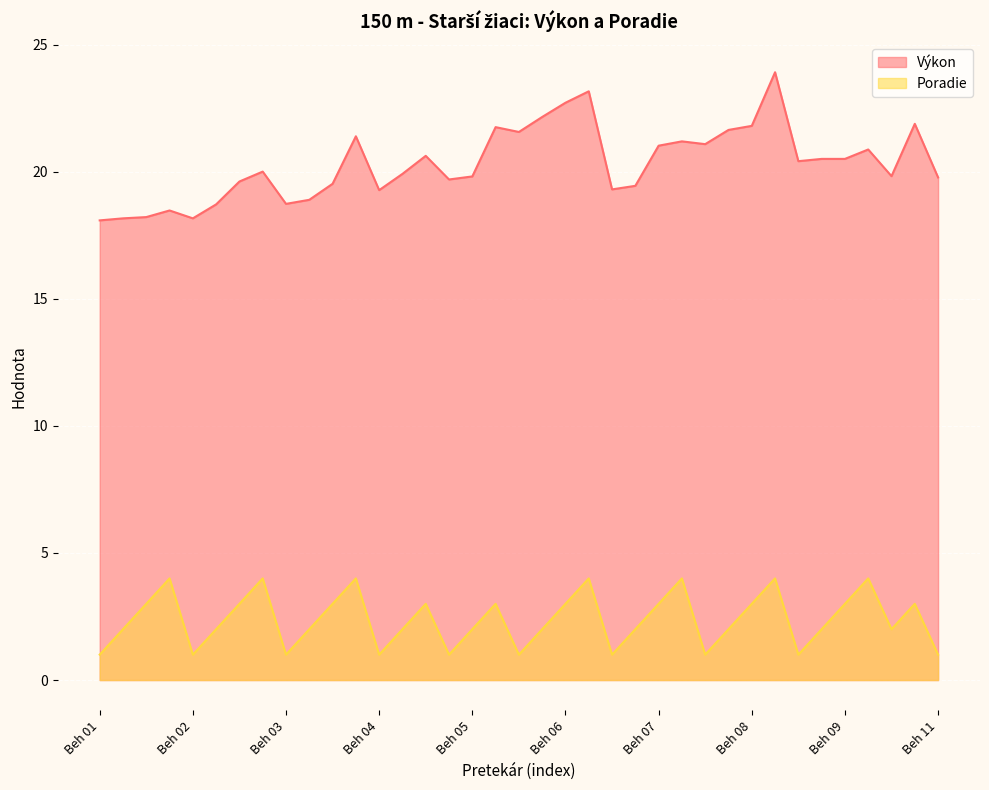

What is the total value across all series at Beh 03?

19.7